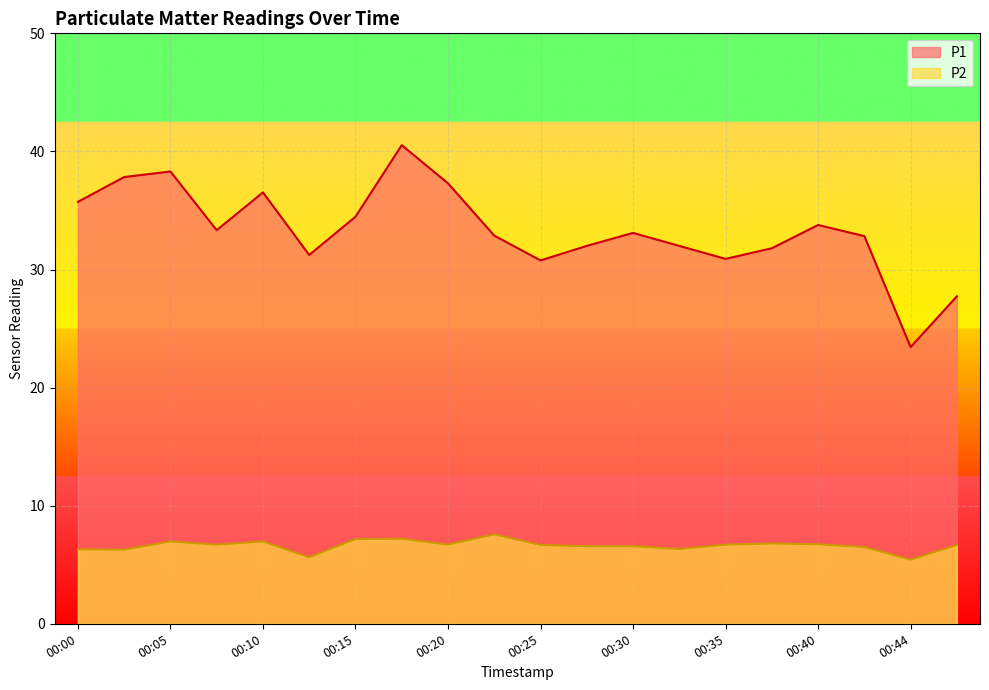

Does the chart display data point markers on the line(s)?

No